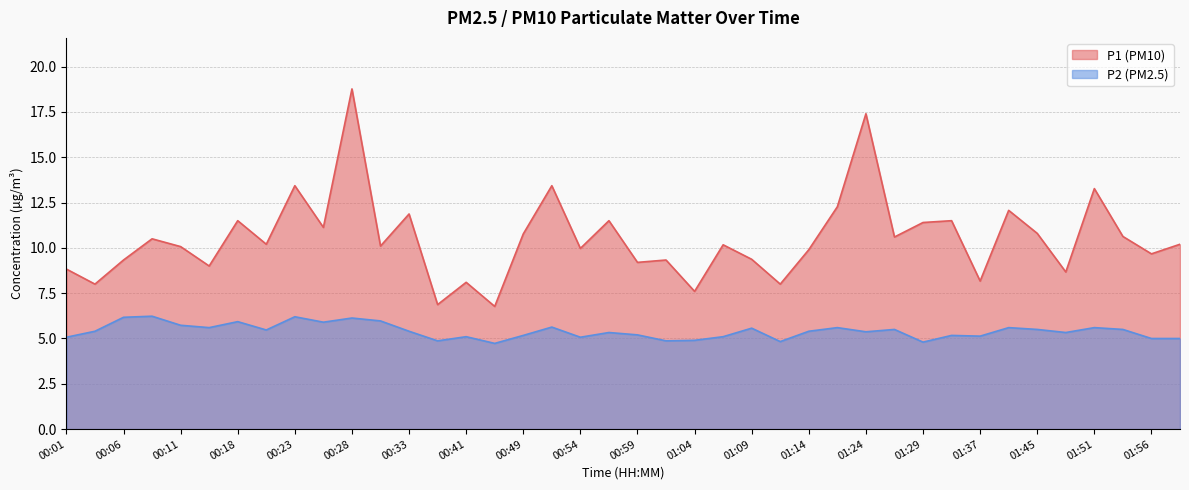

True or false: P2 has more than 1 interior local peaks.

True